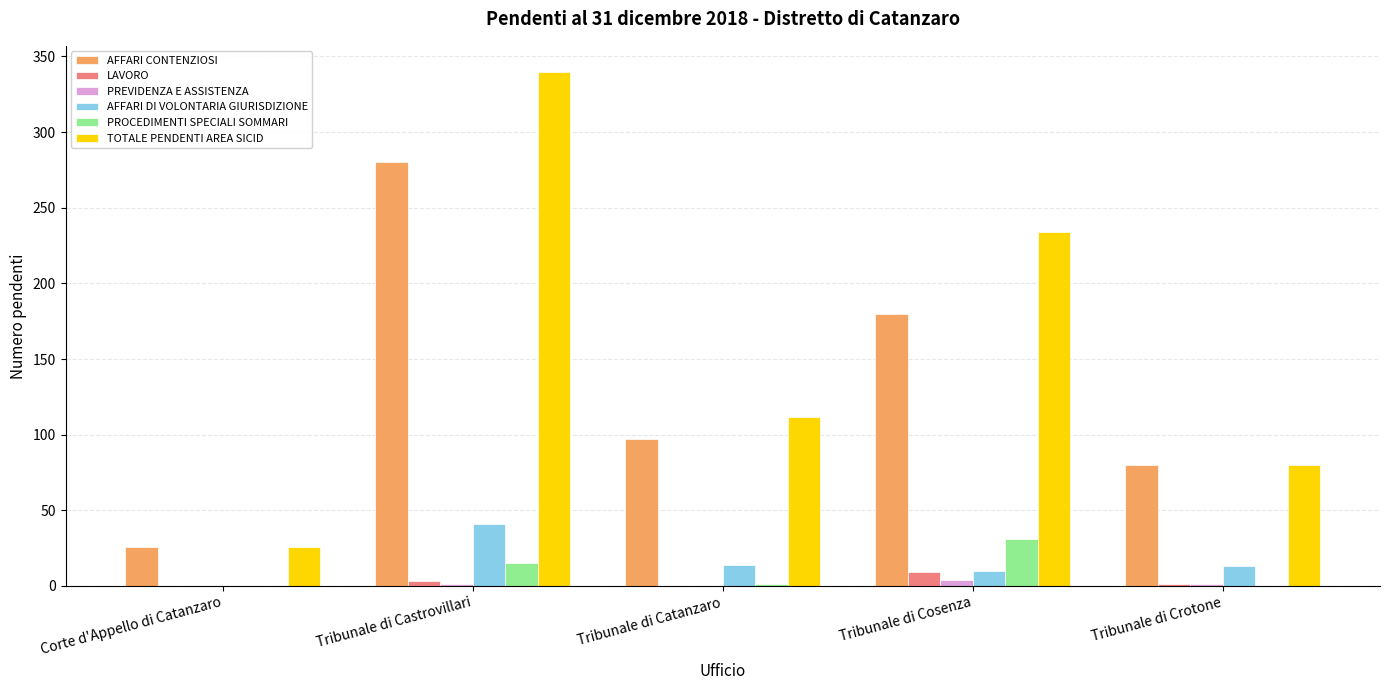

At which category is the sum across all series the highest?

Tribunale di Castrovillari